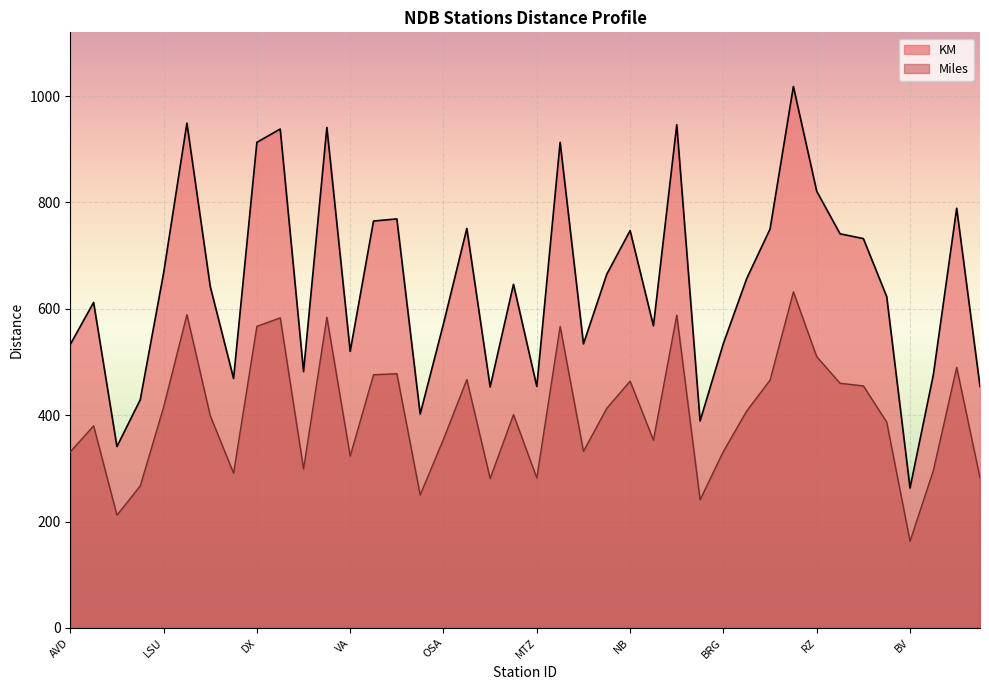

How many interior local valleys does the Miles series have?

11